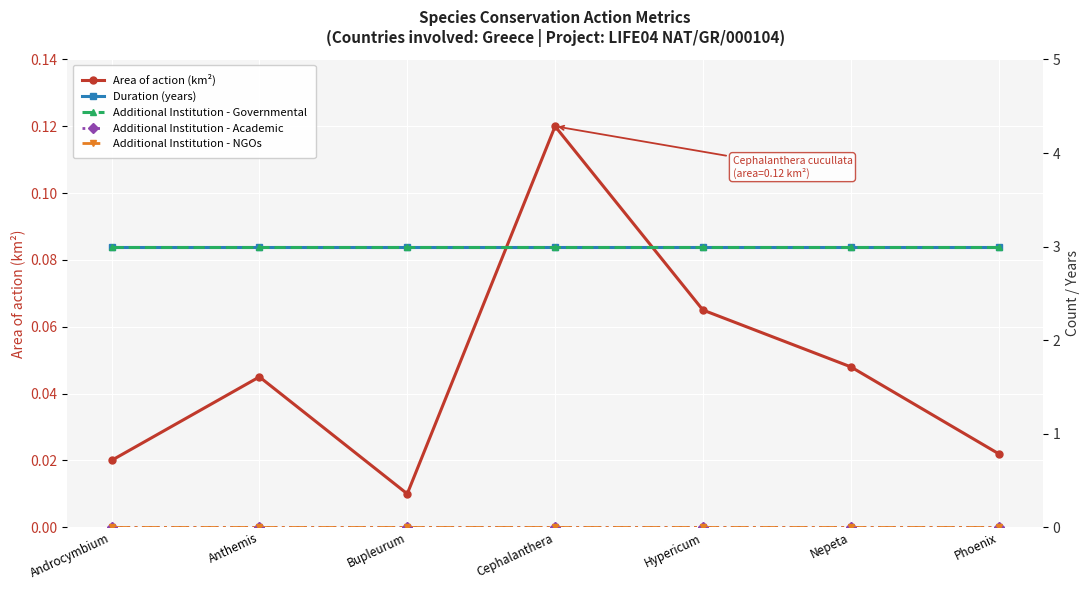

What is the difference between the maximum and minimum values in the Area of action (km²) series?

0.1